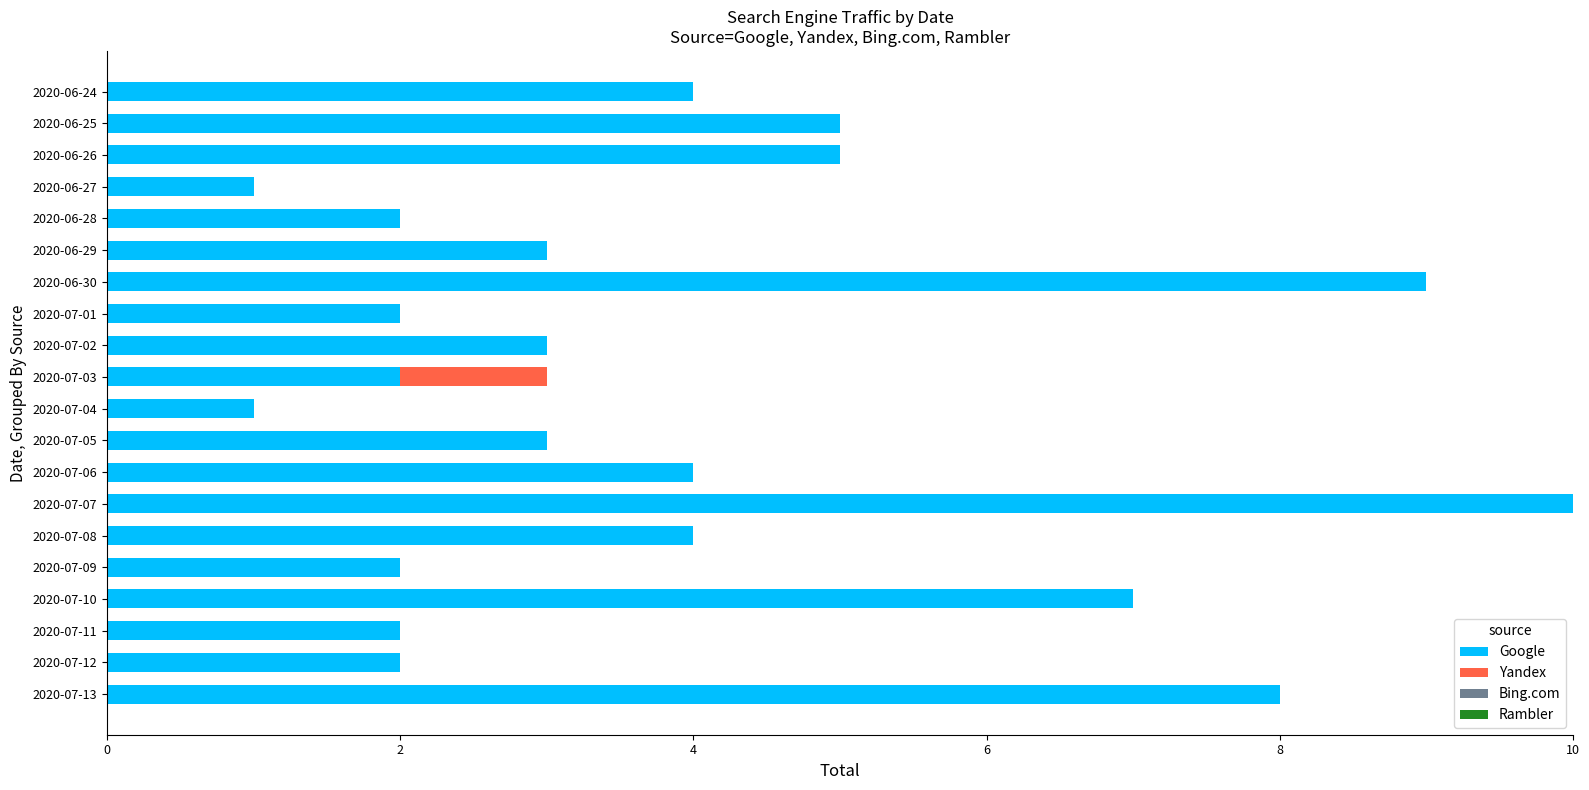

True or false: Google has a value of 18 at 2020-07-07.

False